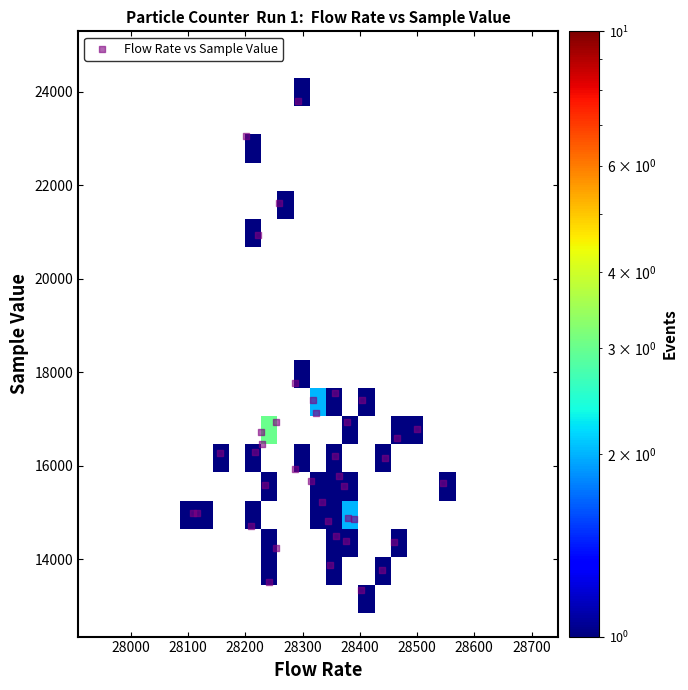

What Y value in the scatter plot is closest to 18568?

17759